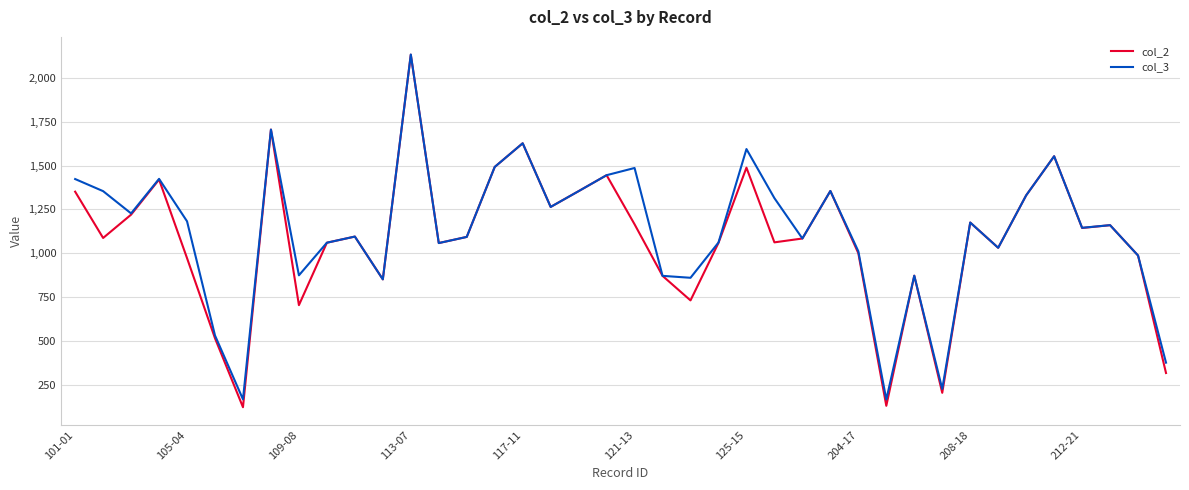

What is the maximum value shown in the chart?

2133